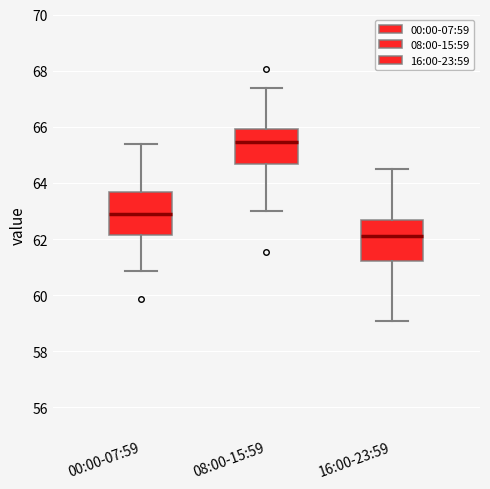

Where does the median line of the box for 00:00-07:59 sit on the y-axis? The values are not printed on the chart, so give them approximately, as read against the axis.

62.8